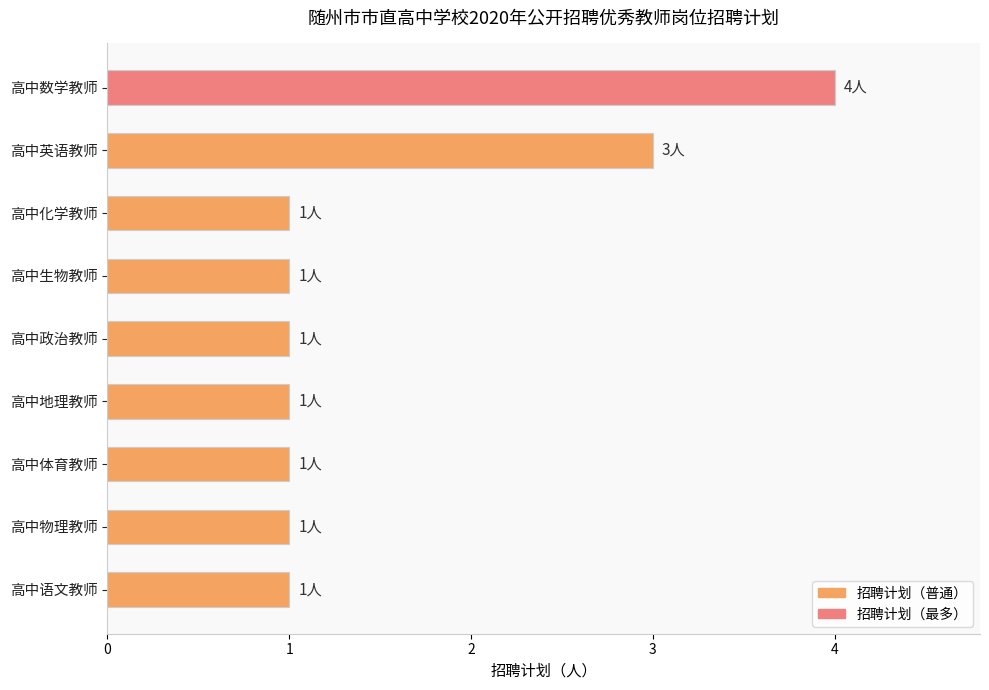

What is the label of the 7th bar from the bottom?

高中化学教师